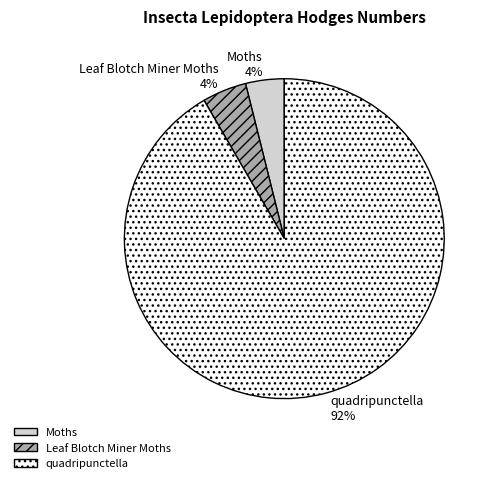

Do Moths and quadripunctella together represent more than half of the pie?

Yes